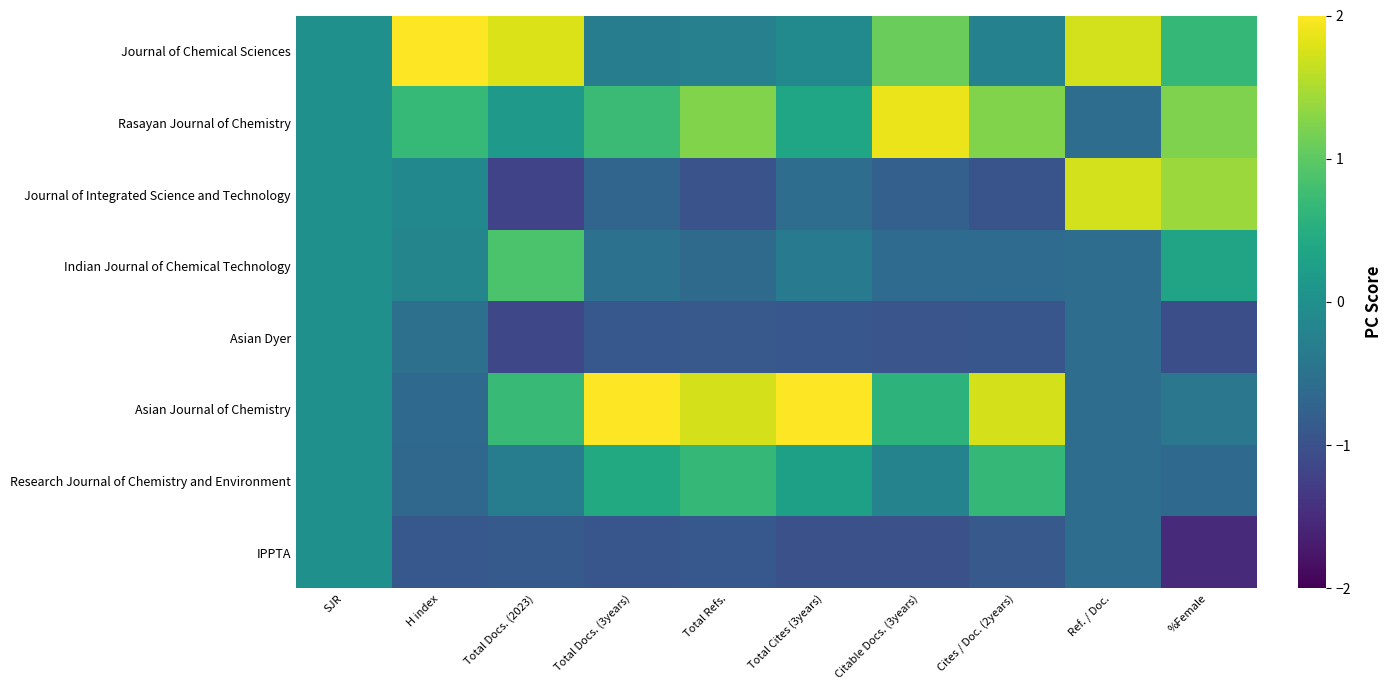

Which label corresponds to the smallest value in the chart?

%Female